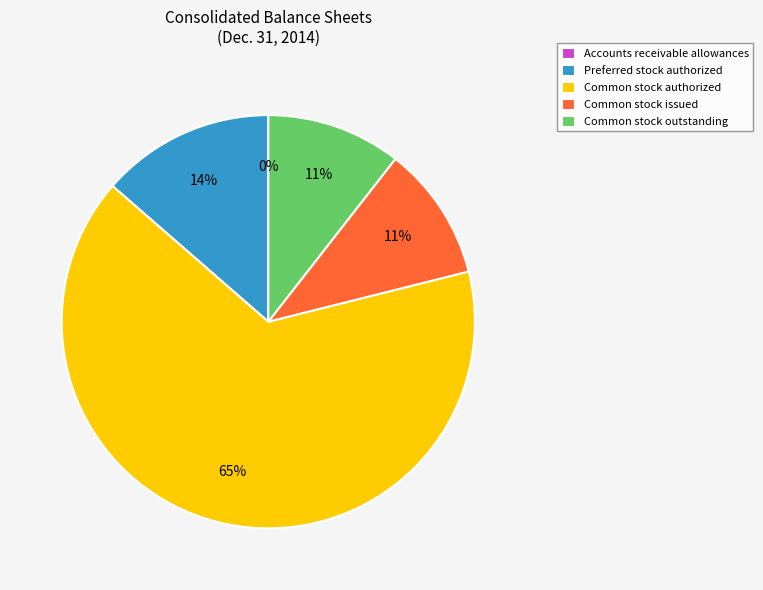

Between Common stock outstanding and Preferred stock authorized, which is larger?

Preferred stock authorized